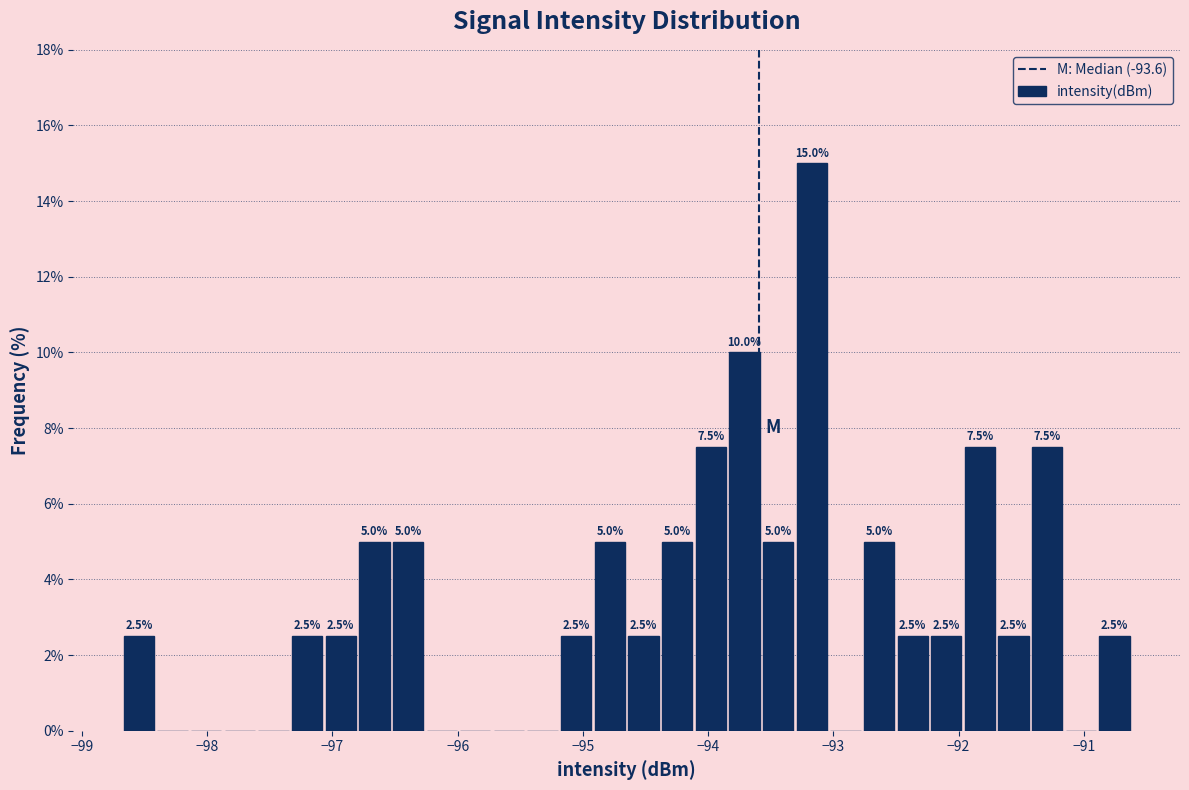

Read against the x-axis, roughly where is the centre of the tallest bar?

-93.2